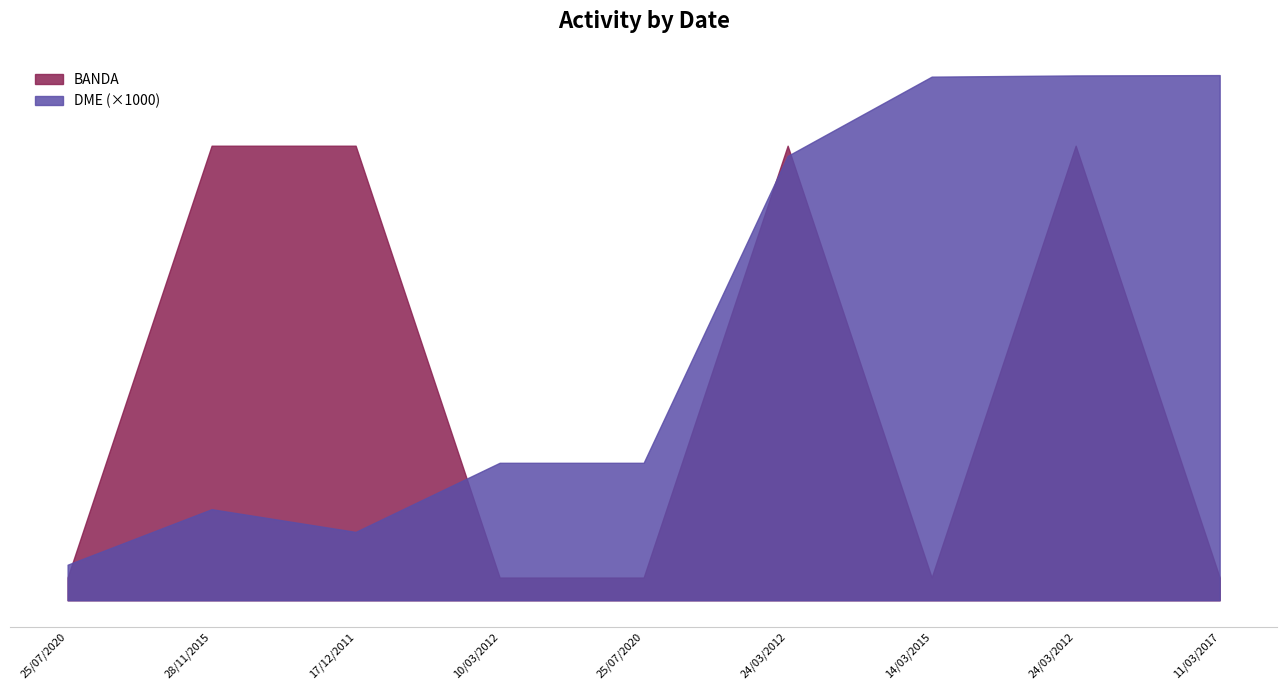

Reading left to right, list all the values displayed in this chart.

BANDA: 2	40	40	2	2	40	2	40	2
DME: 3129	8015	6015	12097	12097	39100	46077	46184	46214